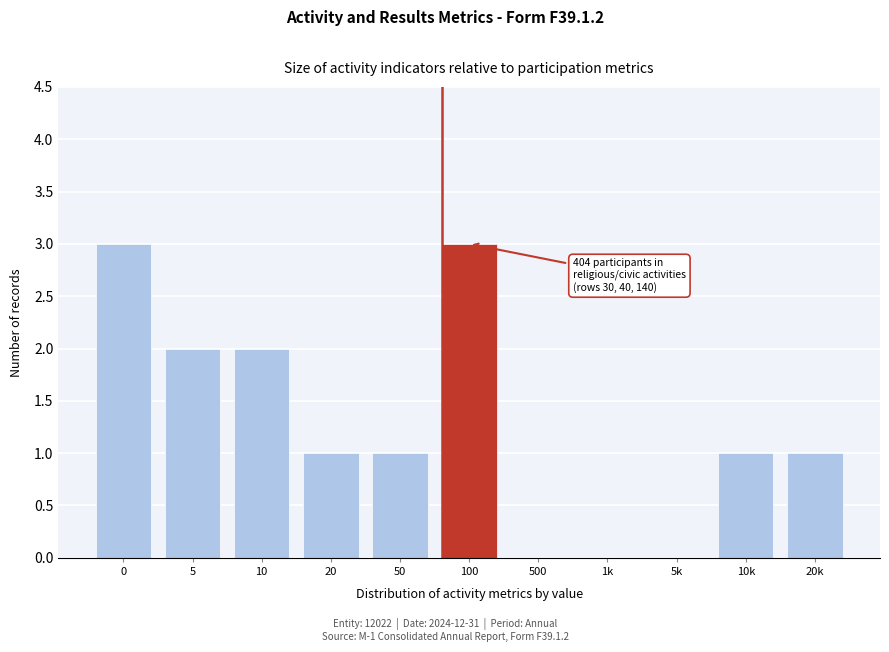

Reading left to right, transcribe all the data shown in this chart.

0=3	5=2	10=2	20=1	50=1	100=3	500=0	1k=0	5k=0	10k=1	20k=1